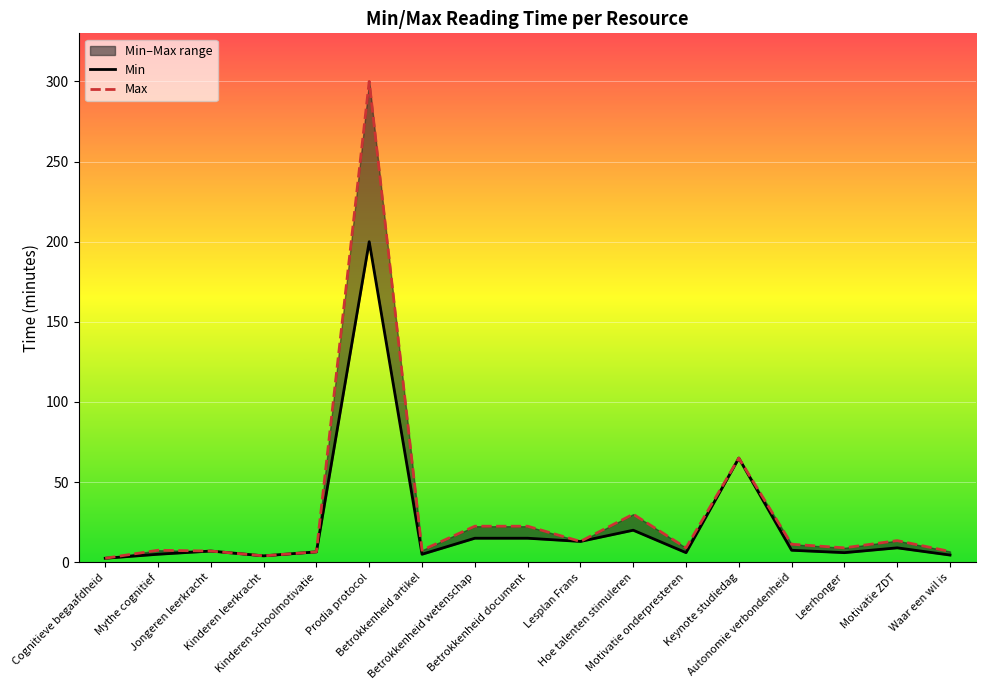

What are all the series names shown in the legend?

Min, Max